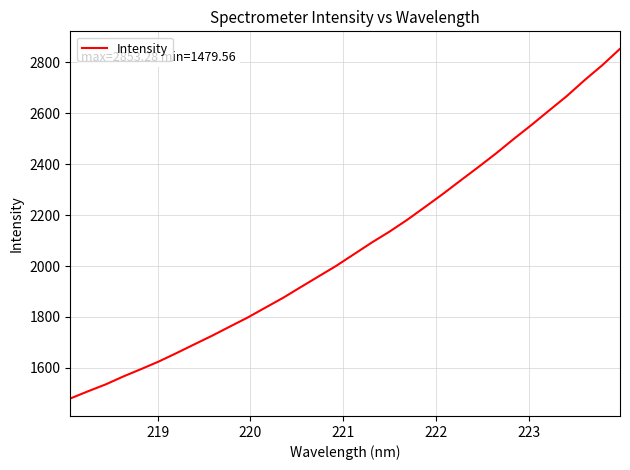

True or false: the data has more than 1 interior local peaks.

False